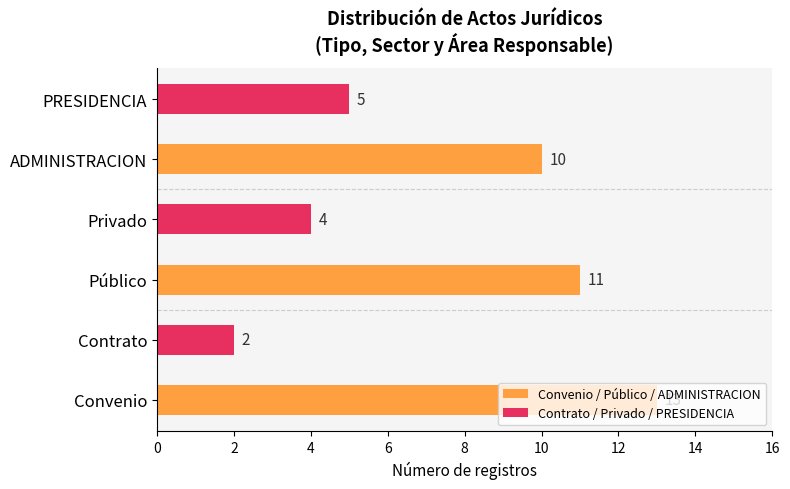

How many Convenio / Público / ADMINISTRACION values are between 10 and 13?

3